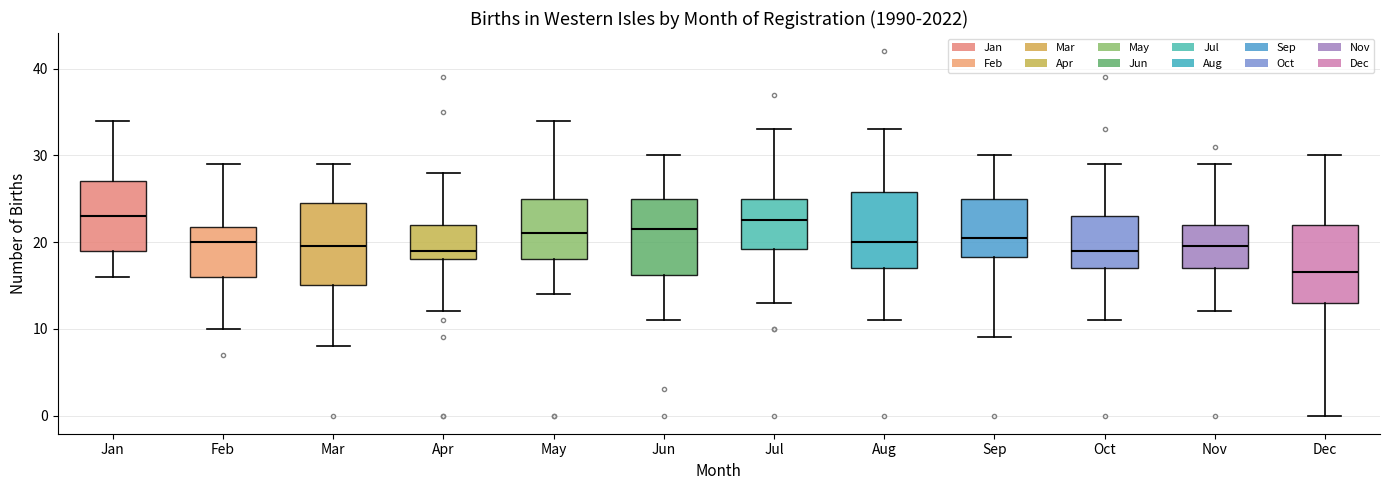

Reading left to right, transcribe this box plot: for each box, give where its median line is, the range the box spans, and where its two whiskers end, as read against the y-axis. The values are not printed on the chart, so give them approximately, as read against the axis.

Jan: median 23, box 19 to 27, whiskers 16 to 34
Feb: median 20, box 16 to 22, whiskers 10 to 29
Mar: median 20, box 15 to 25, whiskers 8 to 29
Apr: median 19, box 18 to 22, whiskers 12 to 28
May: median 21, box 18 to 25, whiskers 14 to 34
Jun: median 22, box 16 to 25, whiskers 11 to 30
Jul: median 23, box 19 to 25, whiskers 13 to 33
Aug: median 20, box 17 to 26, whiskers 11 to 33
Sep: median 21, box 18 to 25, whiskers 9 to 30
Oct: median 19, box 17 to 23, whiskers 11 to 29
Nov: median 20, box 17 to 22, whiskers 12 to 29
Dec: median 17, box 13 to 22, whiskers 0 to 30